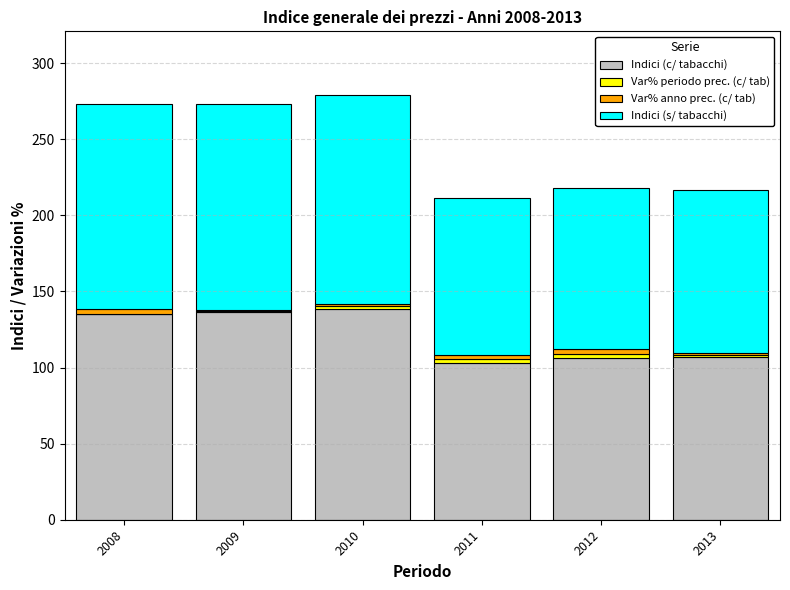

The Indici (c/ tabacchi) series shows 106.0 at 2012. True or false?

True